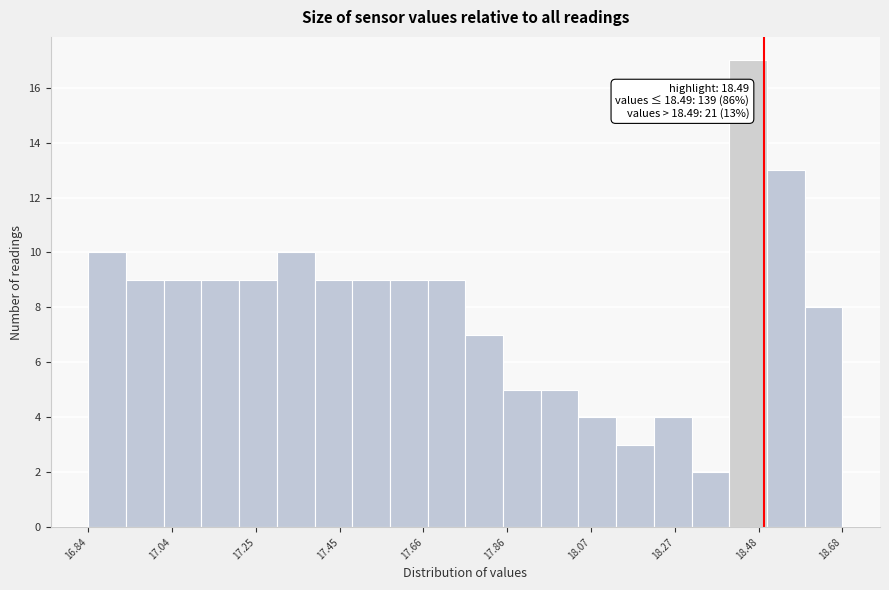

Around what value on the x-axis is the tallest bar? Give the approximate position of its centre, as read against the axis.

18.45